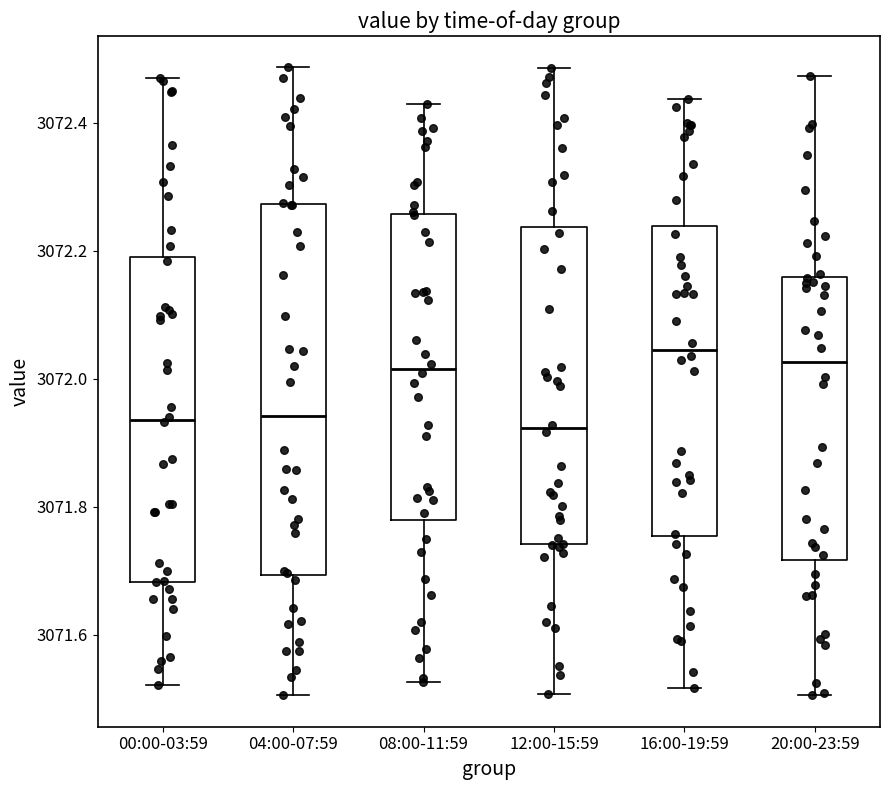

Reading left to right, read every box against the y-axis: the position of its median line, the range the box covers, and the ends of its whiskers. The values are not printed on the chart, so give them approximately, as read against the axis.

00:00-03:59: median 3071.94, box 3071.68 to 3072.20, whiskers 3071.52 to 3072.46
04:00-07:59: median 3071.94, box 3071.70 to 3072.28, whiskers 3071.50 to 3072.48
08:00-11:59: median 3072.02, box 3071.78 to 3072.26, whiskers 3071.52 to 3072.42
12:00-15:59: median 3071.92, box 3071.74 to 3072.24, whiskers 3071.50 to 3072.48
16:00-19:59: median 3072.04, box 3071.76 to 3072.24, whiskers 3071.52 to 3072.44
20:00-23:59: median 3072.02, box 3071.72 to 3072.16, whiskers 3071.50 to 3072.48